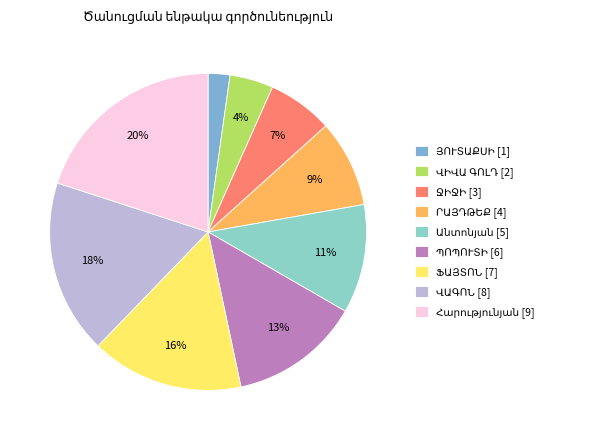

The ՋԻՋԻ ՓԲԸ slice represents 18% of the pie. True or false?

False